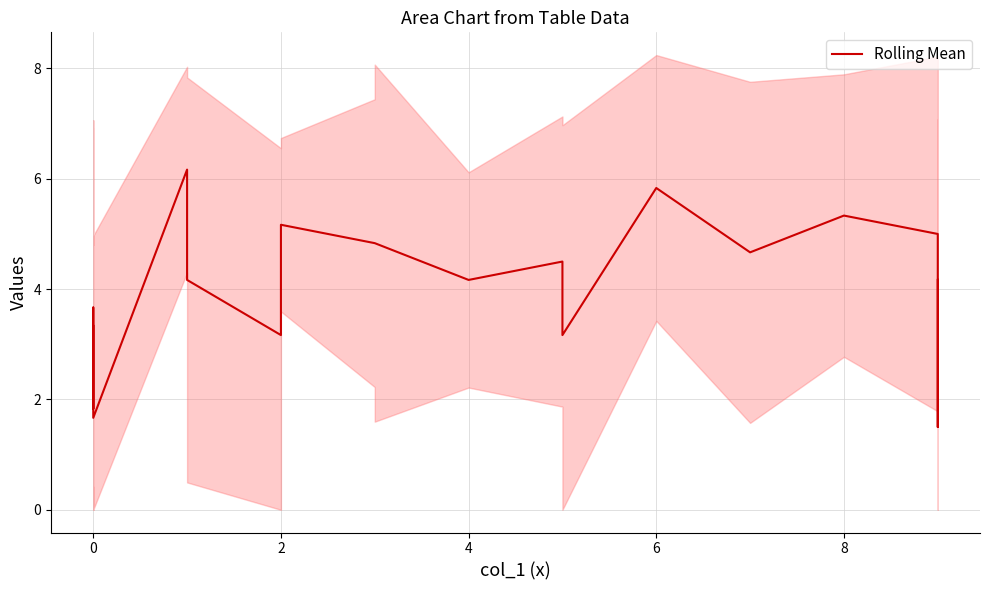

What is the difference between the maximum and second lowest values?

4.5